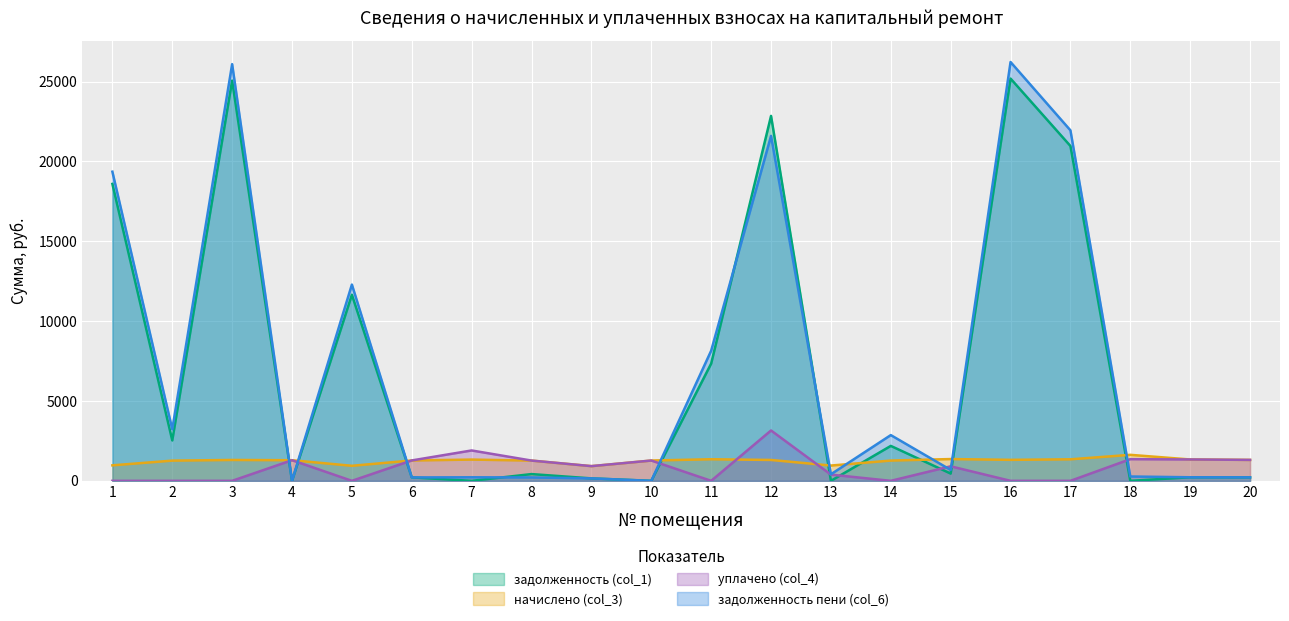

Where does the задолженность (col_1) series first go above 454?

1